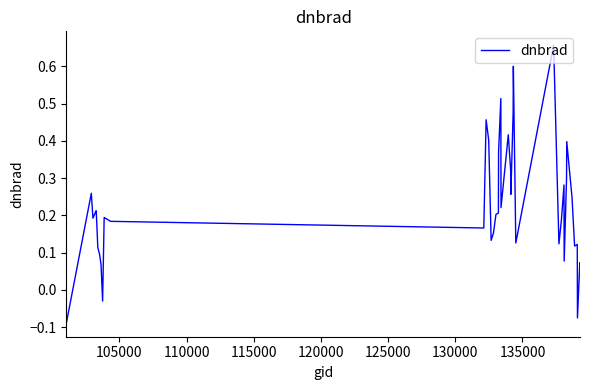

How many lines are shown in the chart?

1